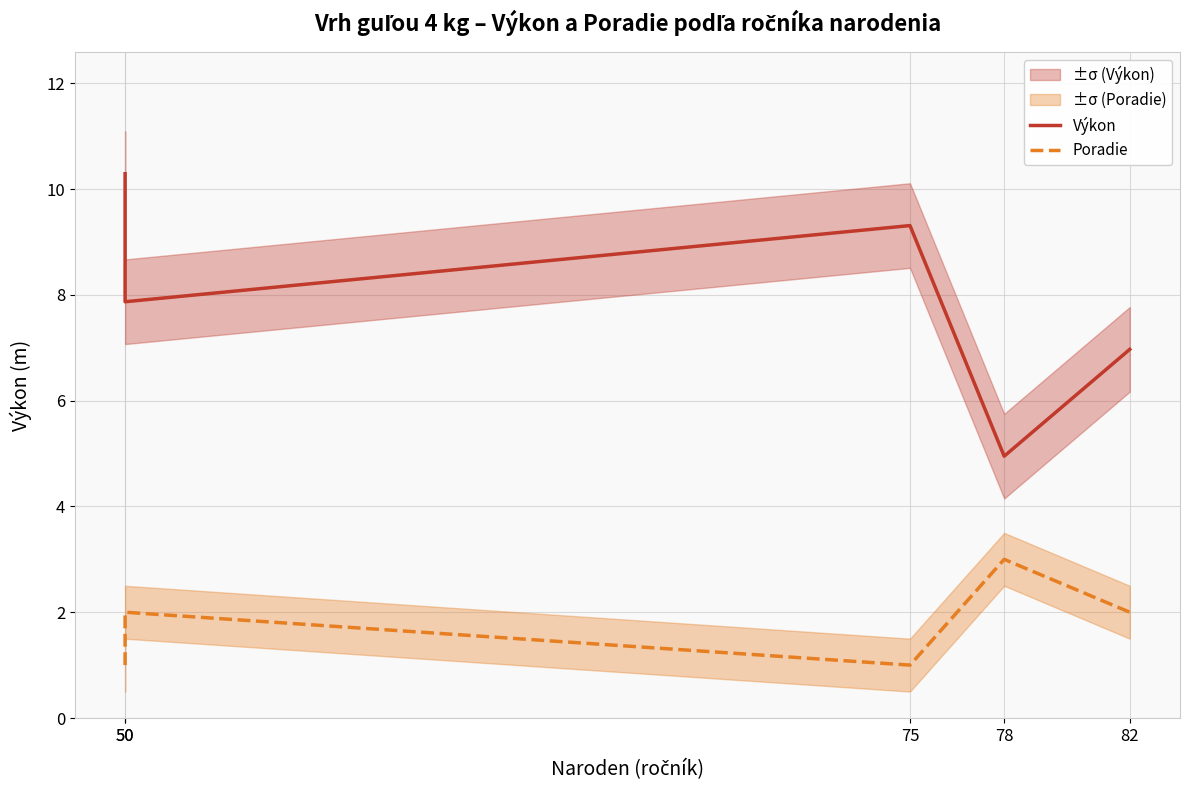

Reading right to left, what are all the values shown in this chart?

Výkon: 7.0	5.0	9.3	7.9	10.3
Poradie: 2.0	3.0	1.0	2.0	1.0